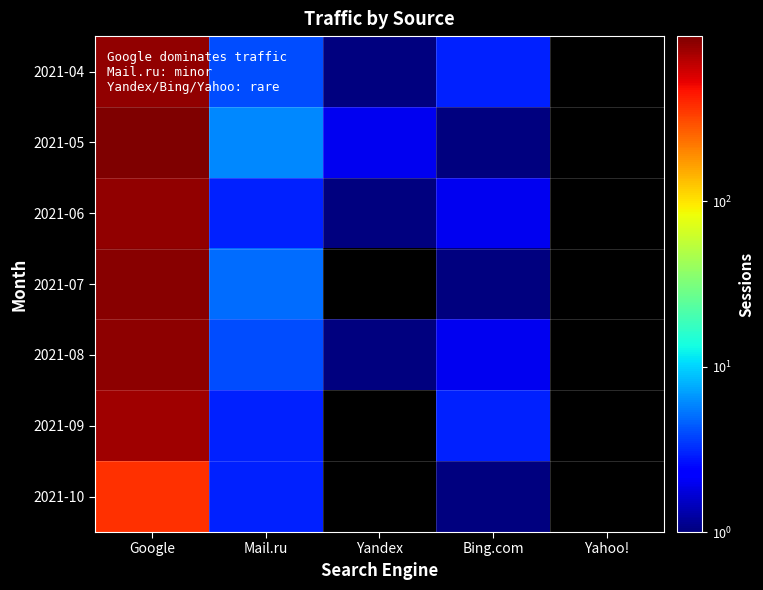

What is the total value across all series at Mail.ru?

28